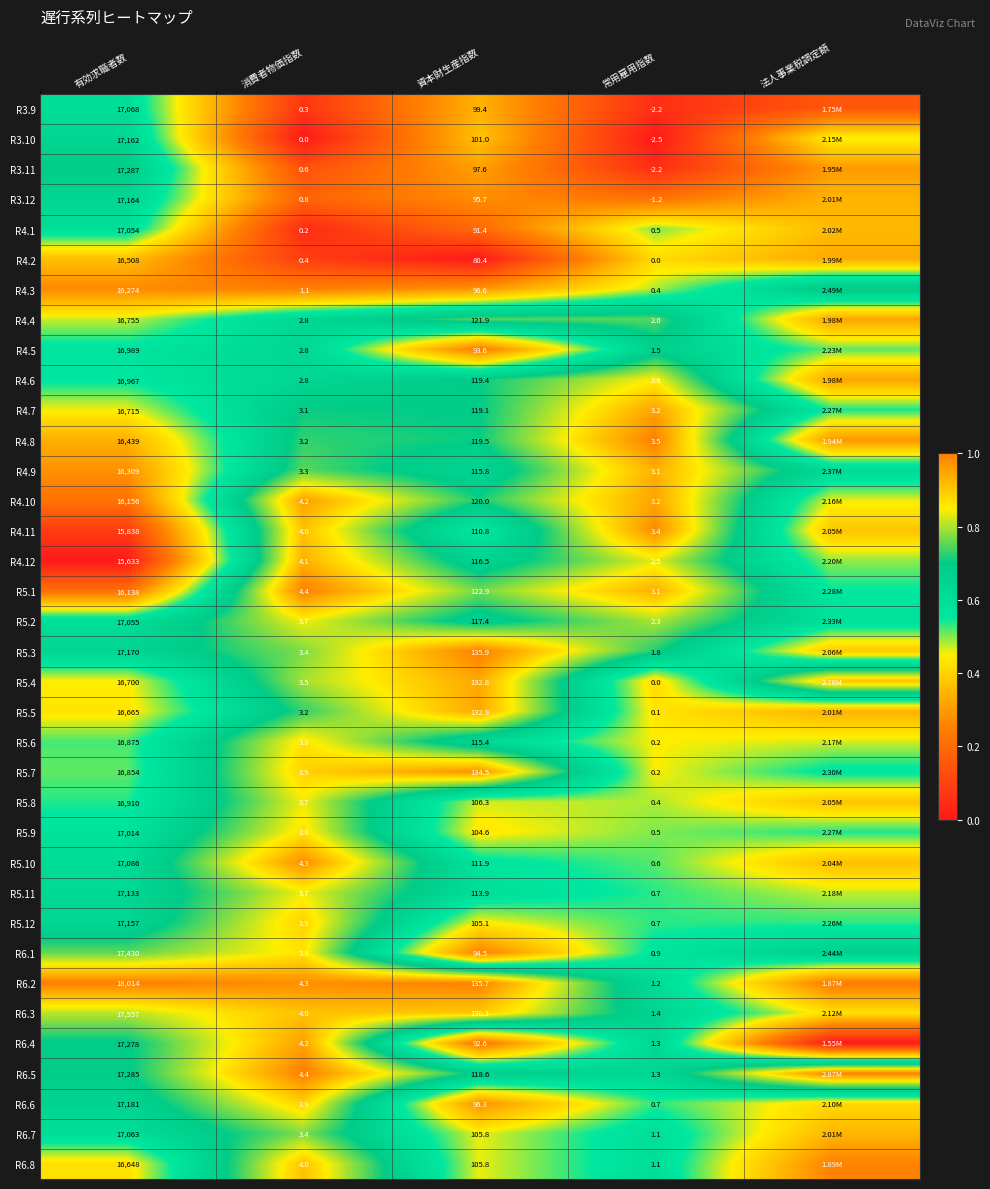

The R6.8 series shows 0.1 at 有効求職者数. True or false?

False